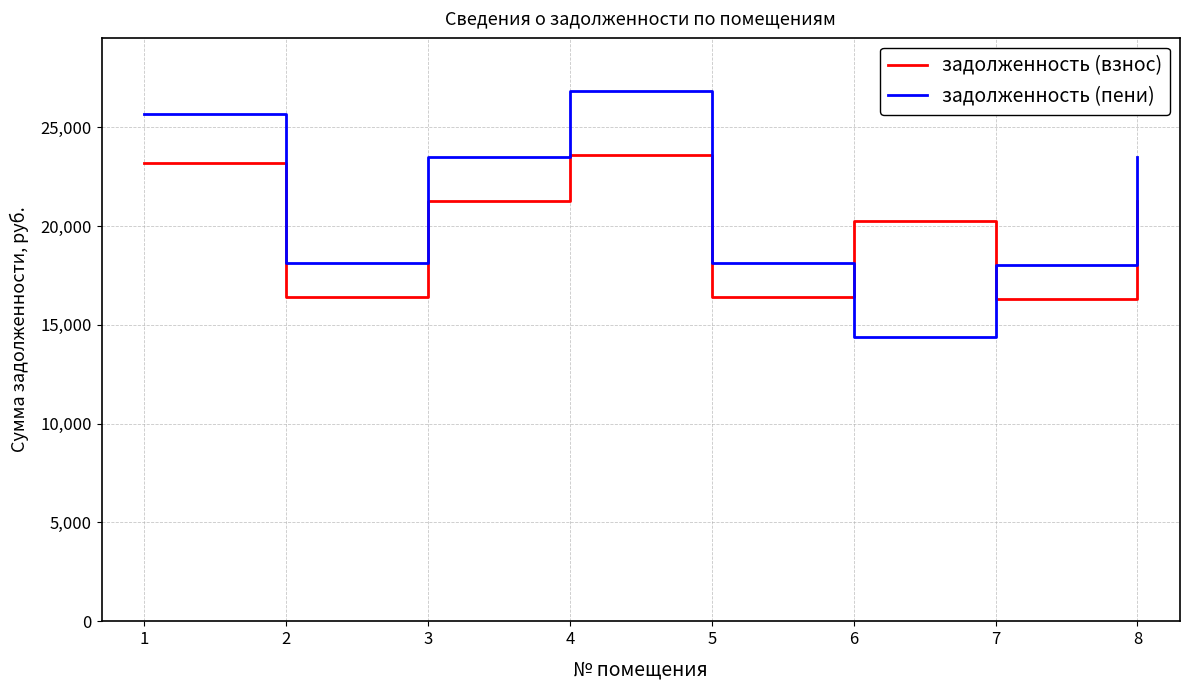

Rank the series by their average value, from lowest to highest.

задолженность (взнос), задолженность (пени)